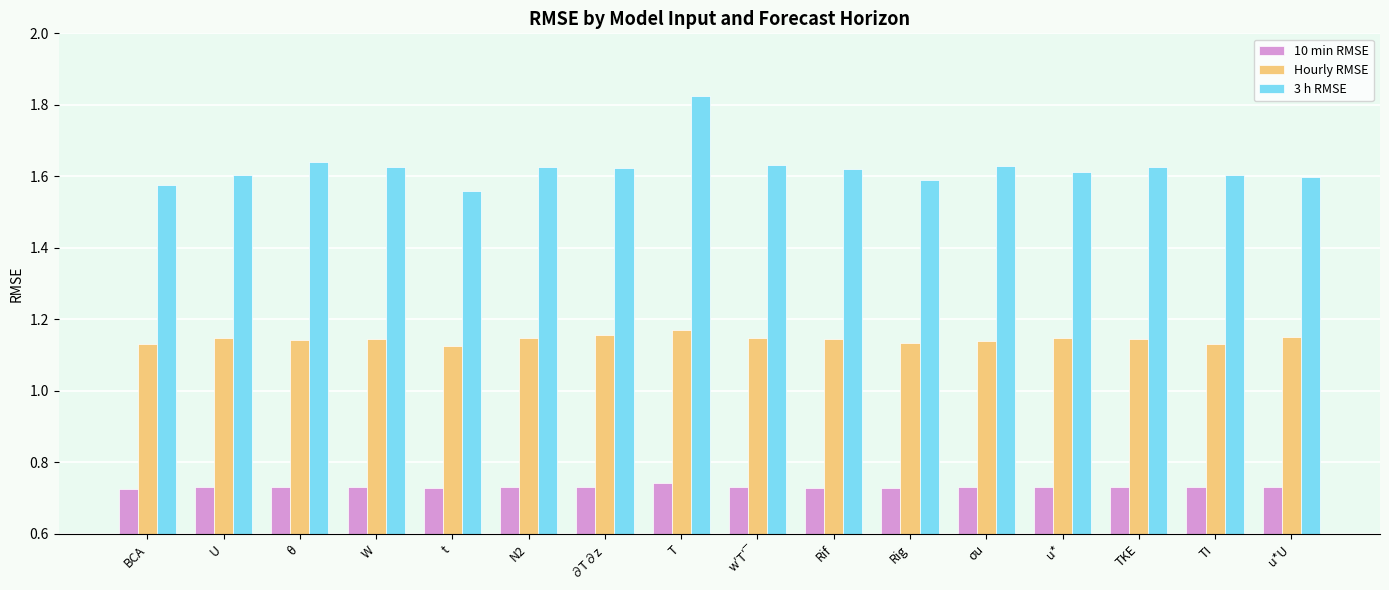

Are the bars grouped side by side (vs. stacked)?

Yes